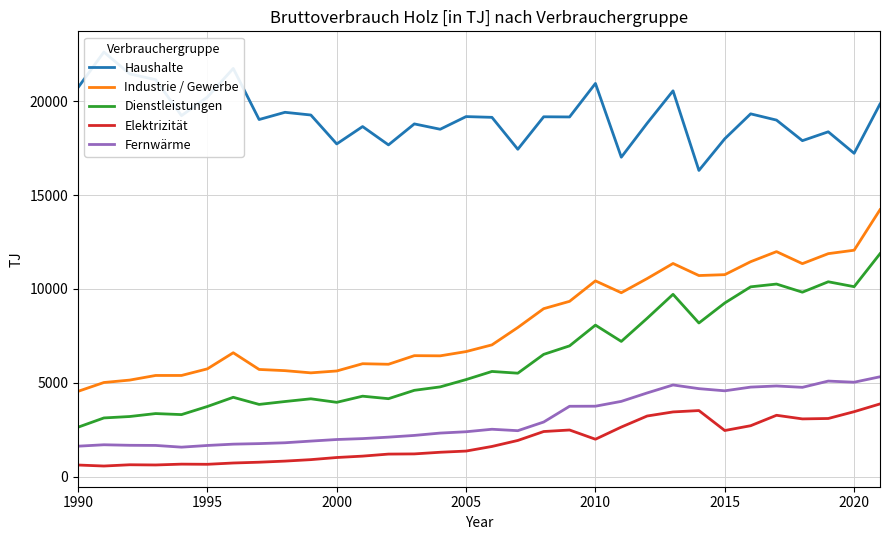

What is the highest value of the Dienstleistungen series?

11876